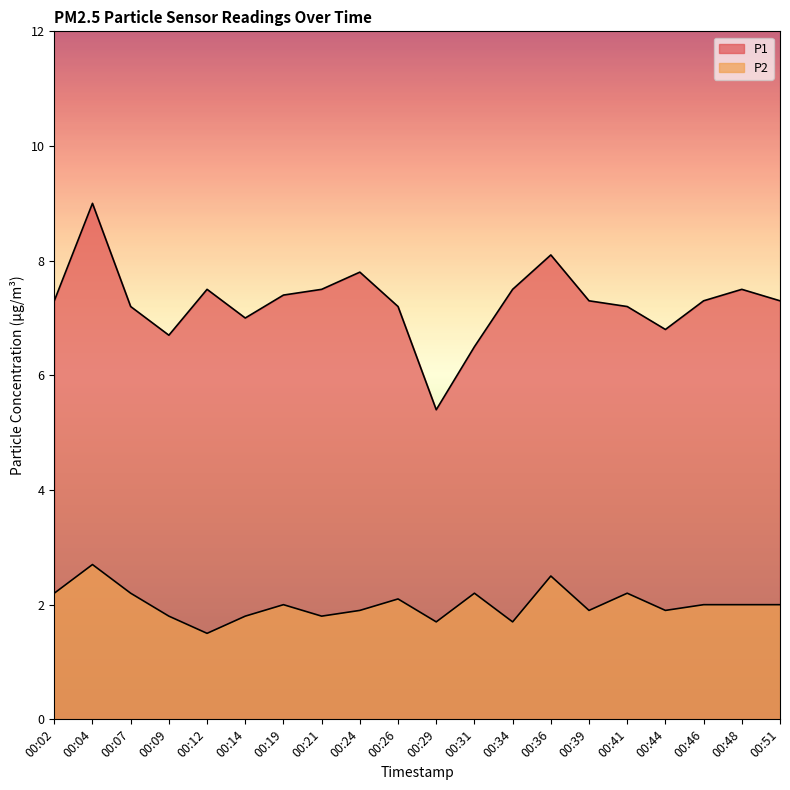

What is the difference between the second highest and second lowest values in the P1 series?

1.6